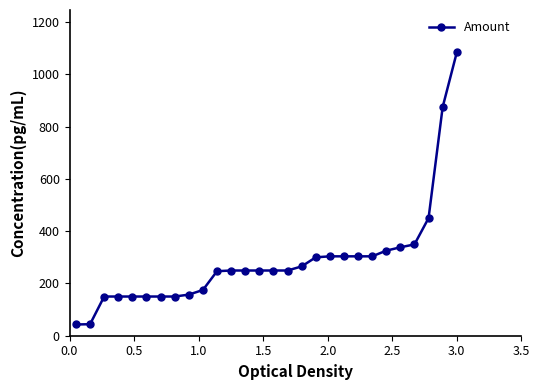

What is the maximum value shown in the chart?

1083.8